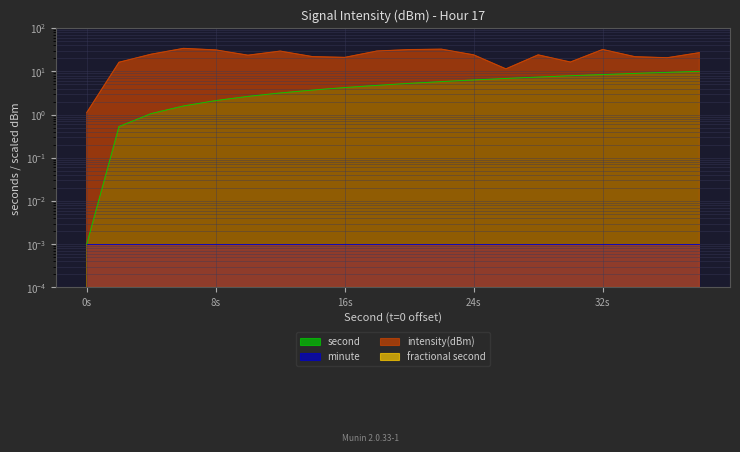

At how many categories does at least one series exceed 3?

19